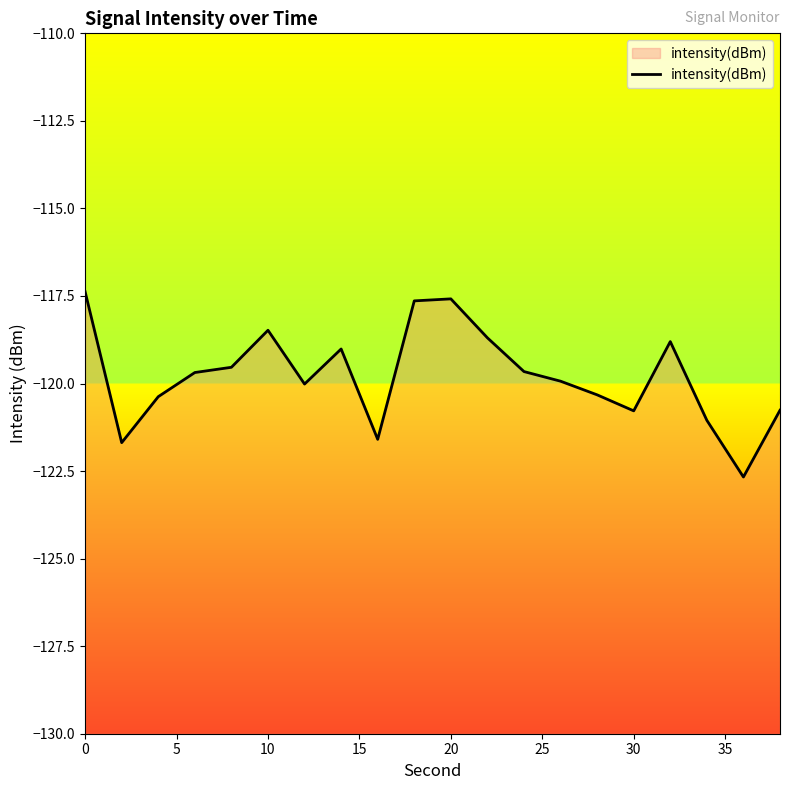

How many series are shown in this chart?

1